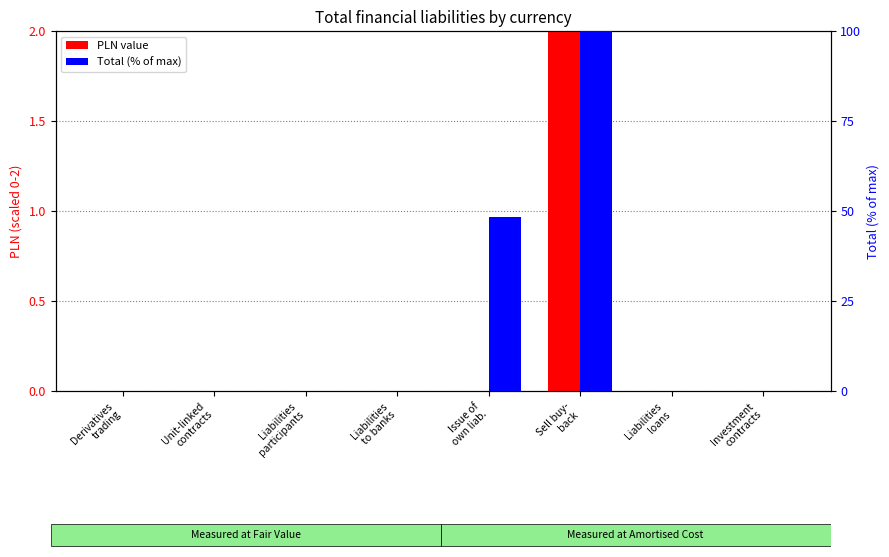

Which series has the widest spread of values?

Total (% of max)